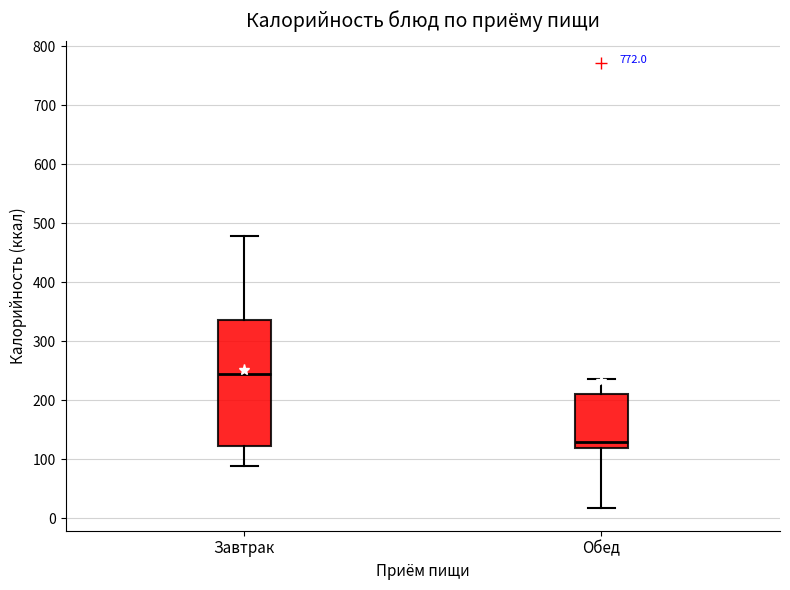

Reading left to right, transcribe this box plot: for each box, give where its median line is, the range the box spans, and where its two whiskers end, as read against the y-axis. The values are not printed on the chart, so give them approximately, as read against the axis.

Завтрак: median 240, box 120 to 340, whiskers 90 to 480
Обед: median 130, box 120 to 210, whiskers 20 to 240